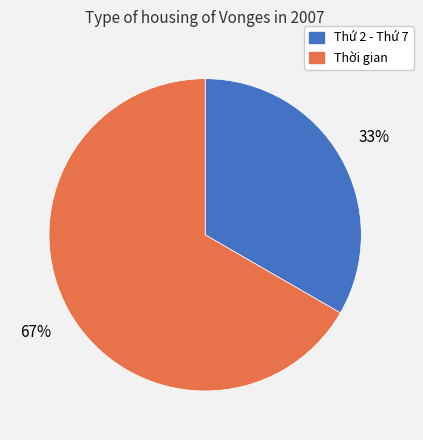

To the nearest percent, what is the average slice percentage?

50%